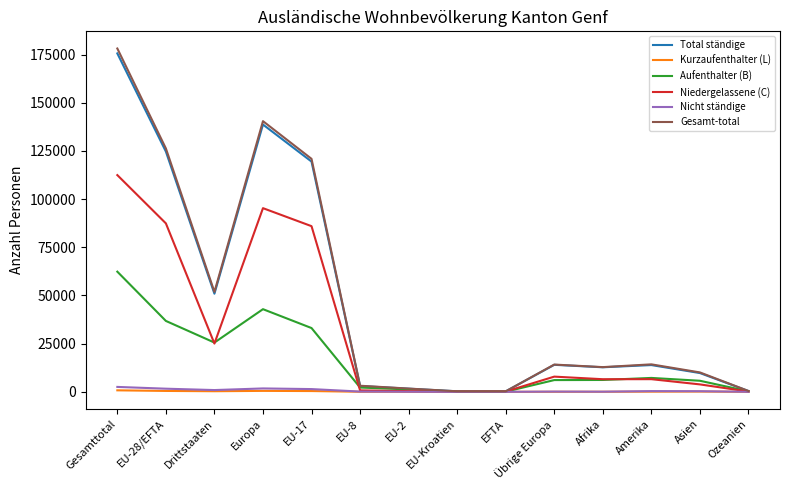

Which category has the highest value across all series?

Gesamttotal